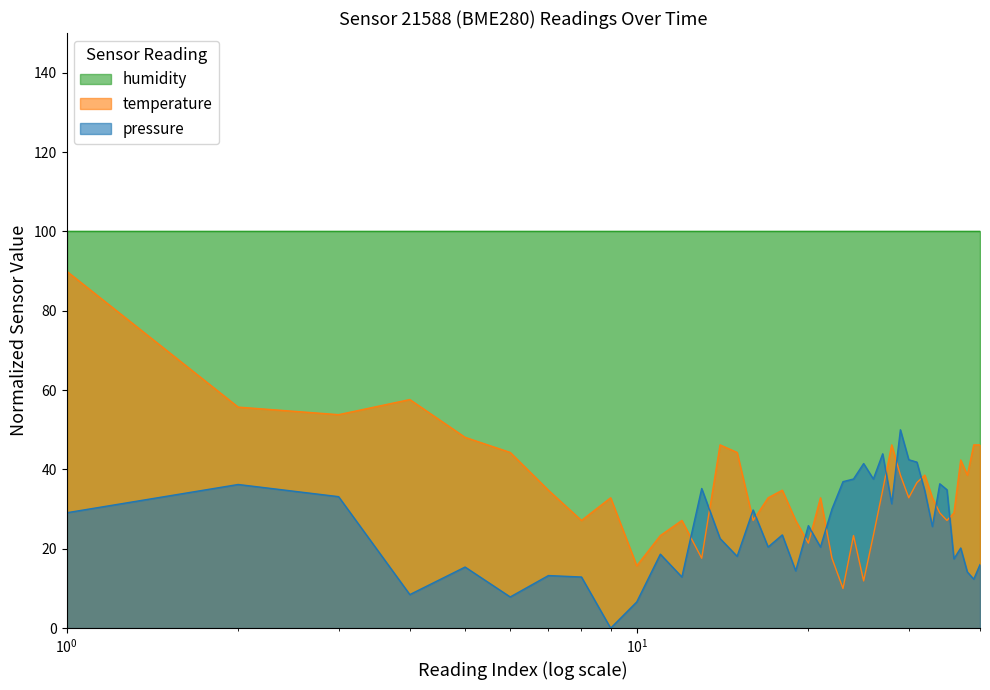

At which label does pressure reach its minimum?

00:19